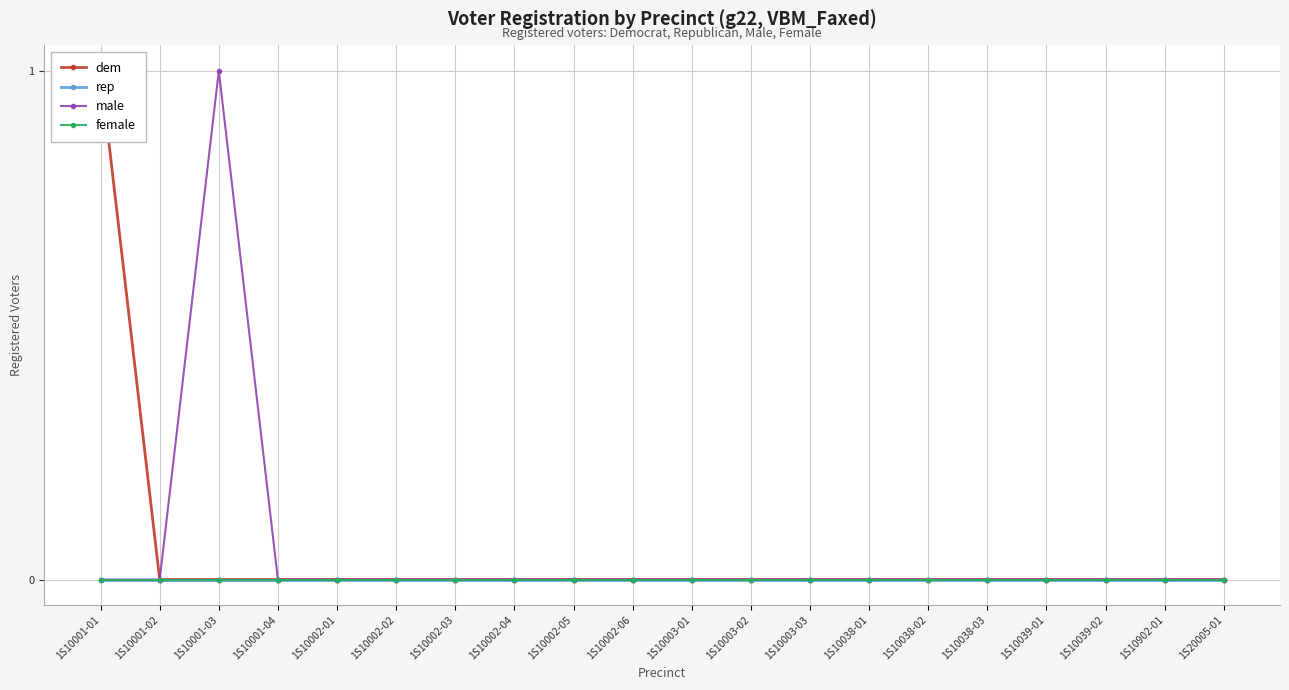

At which label does dem reach its minimum?

1S10001-02